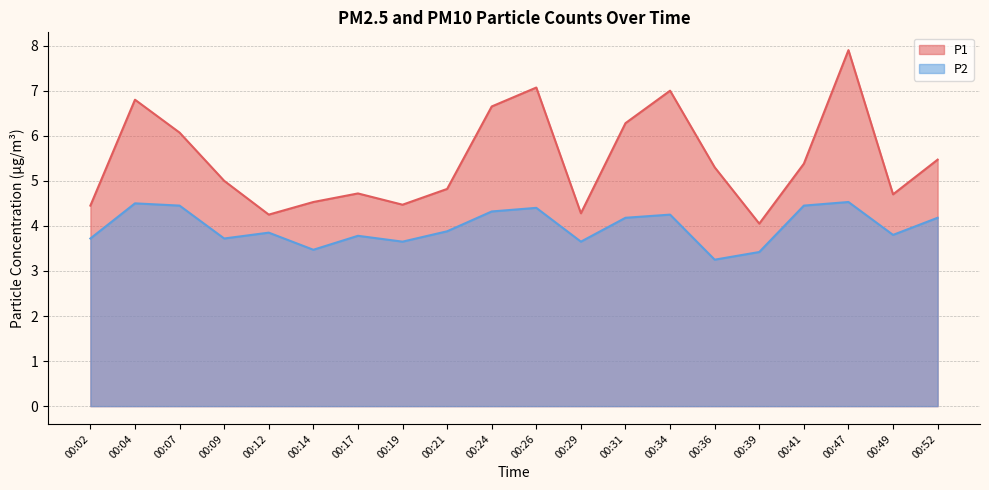

What is the average value of the P1 series?

5.5